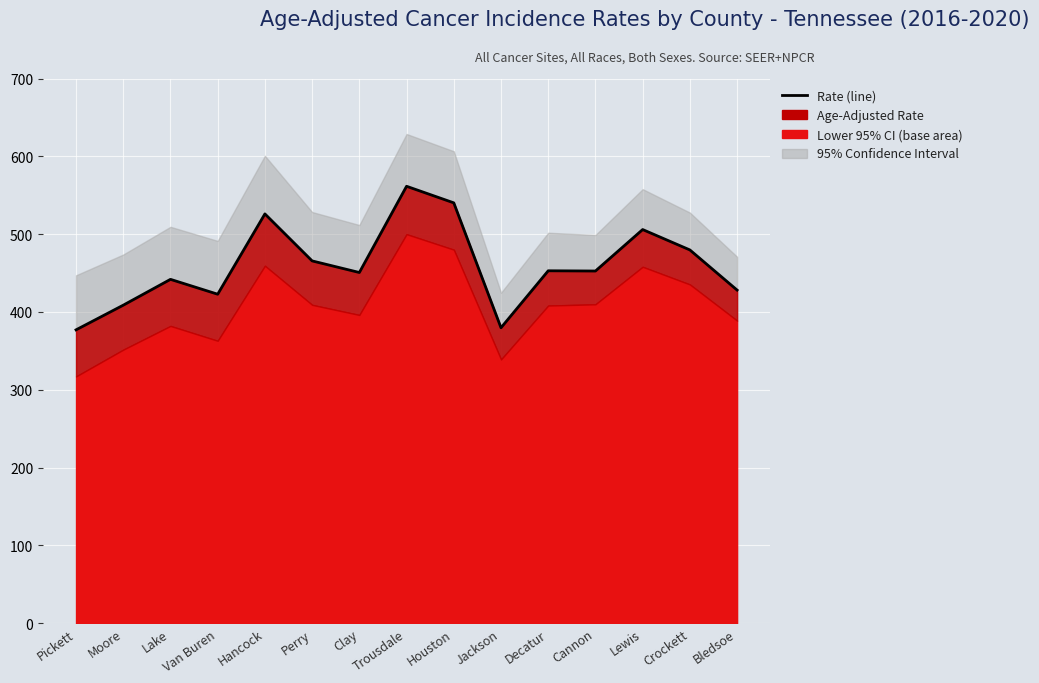

At which category does the data reach its first local peak?

Lake